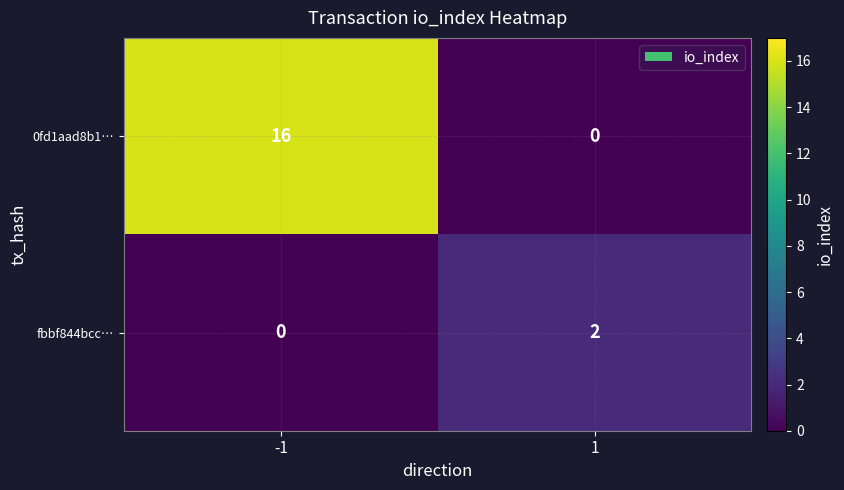

Rank the series by their maximum value, from highest to lowest.

0fd1aad8b1…, fbbf844bcc…